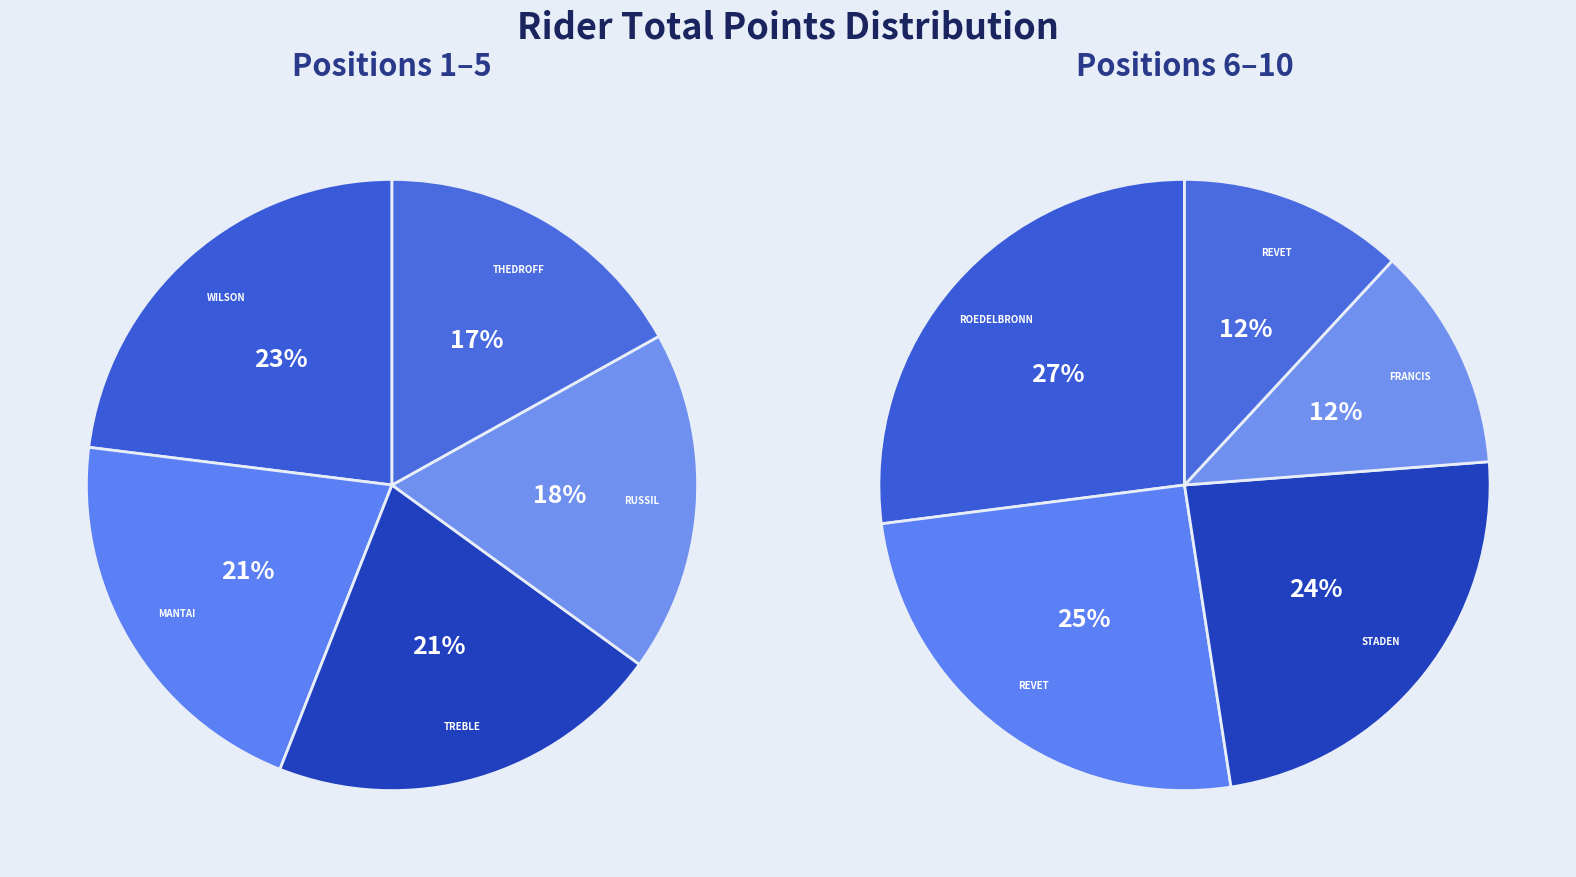

How many slices are in this pie chart?

5